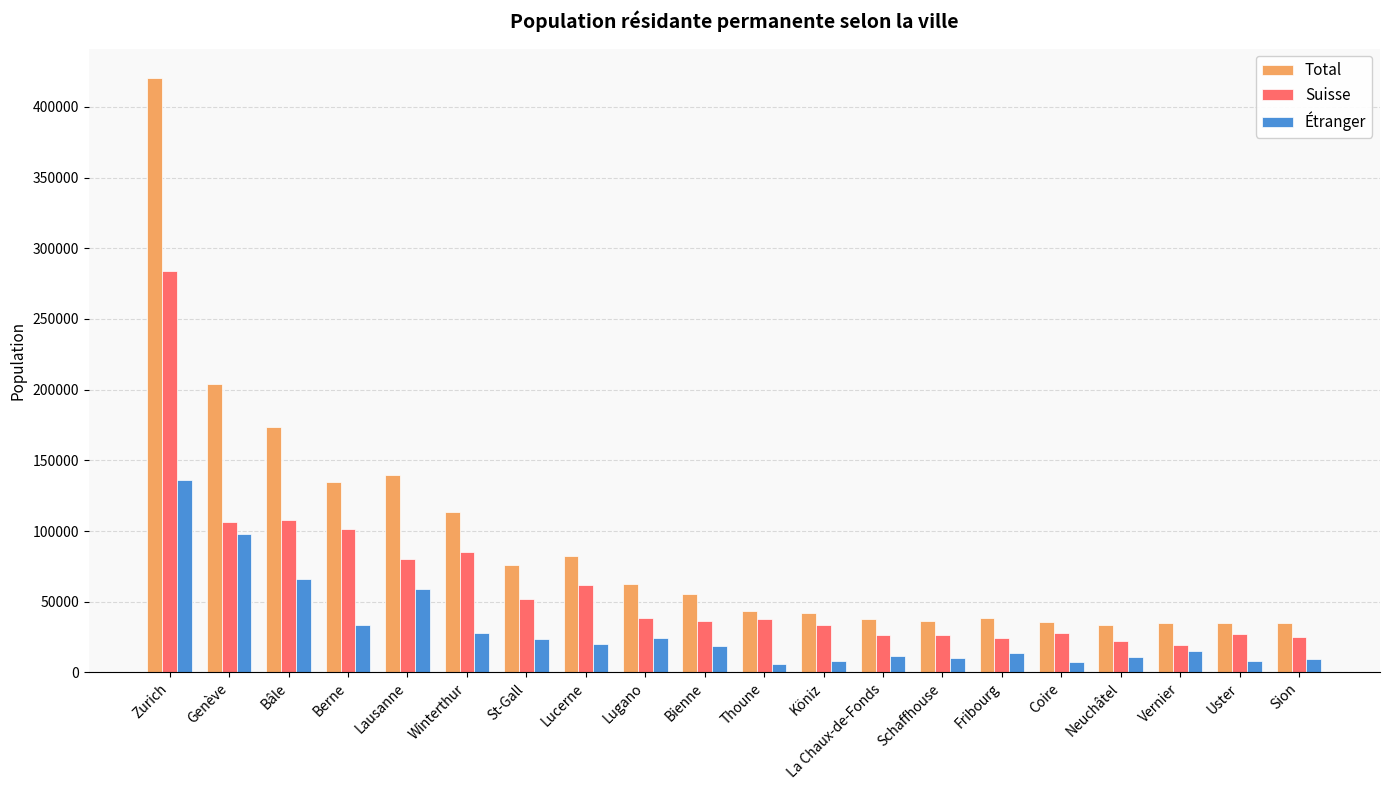

What are all the series names shown in the legend?

Total, Suisse, Étranger